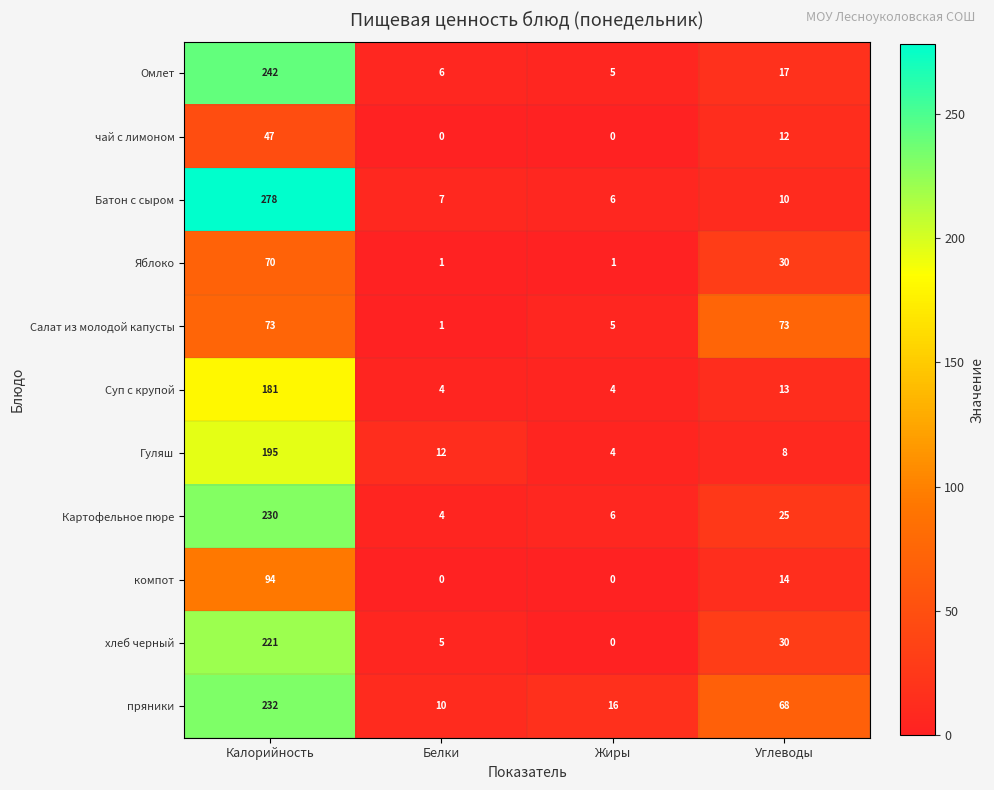

At which category is the sum across all series the highest?

Калорийность